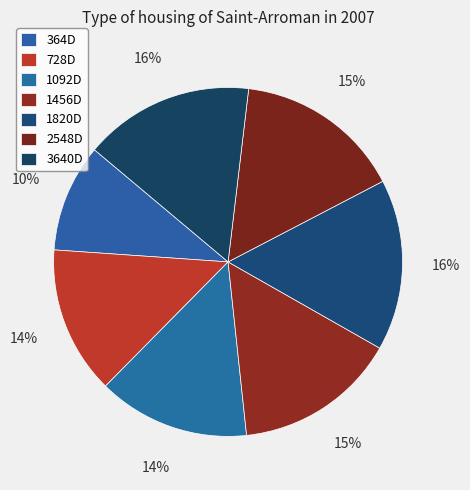

What is the smallest slice in the pie chart?

364D